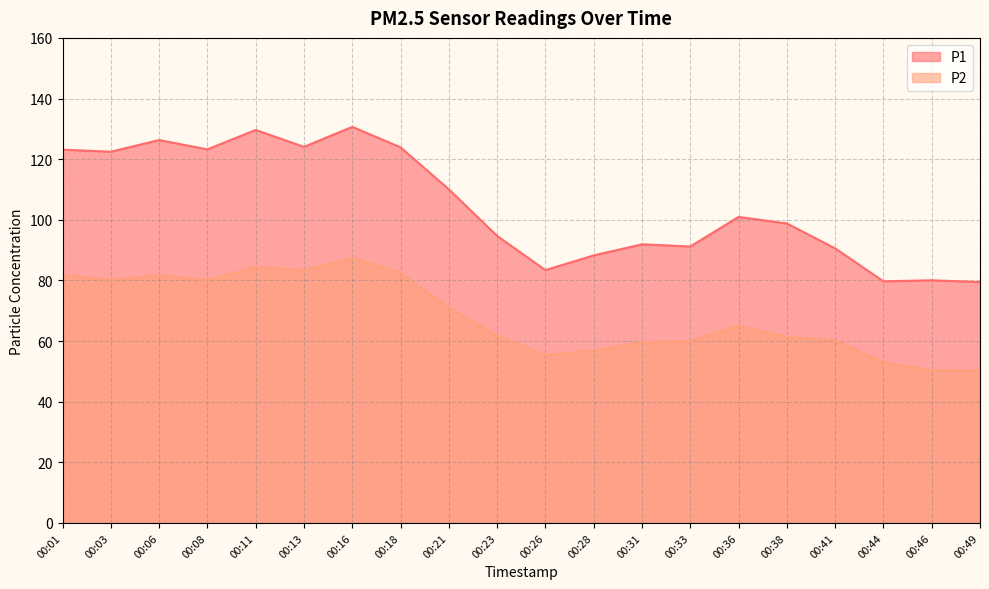

Where is P1 nearest to the value 105?

00:36